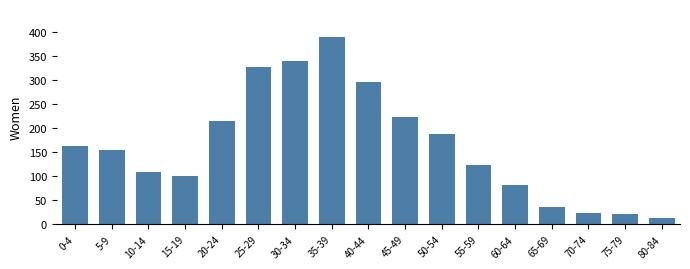

Reading left to right, transcribe all the data shown in this chart.

163	155	108	101	215	327	340	390	296	223	189	124	81	35	23	21	13